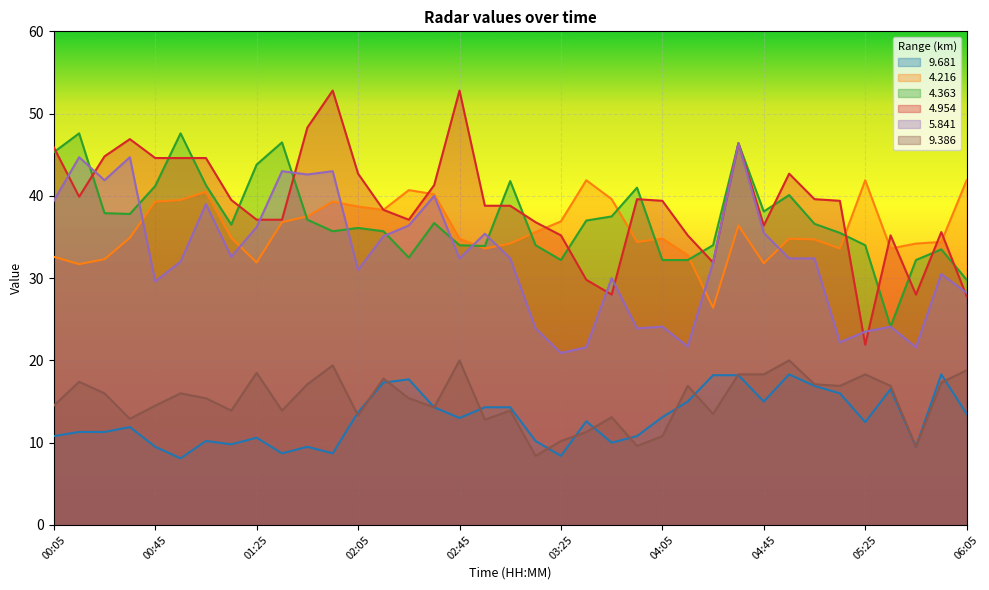

Reading right to left, what are all the values shown in this chart?

9.681: 06:05=13.5	05:55=18.3	05:45=9.5	05:35=16.5	05:25=12.5	05:15=16.0	05:05=16.9	04:55=18.3	04:45=15.0	04:35=18.2	04:25=18.2	04:15=15.0	04:05=13.1	03:55=10.8	03:45=10.0	03:35=12.6	03:25=8.4	03:15=10.2	03:05=14.3	02:55=14.3	02:45=13.0	02:35=14.3	02:25=17.7	02:15=17.3	02:05=13.7	01:55=8.7	01:45=9.5	01:35=8.7	01:25=10.6	01:15=9.8	01:05=10.2	00:55=8.1	00:45=9.5	00:35=11.9	00:25=11.3	00:15=11.3	00:05=10.8
4.216: 06:05=41.9	05:55=34.4	05:45=34.2	05:35=33.6	05:25=41.9	05:15=33.6	05:05=34.7	04:55=34.8	04:45=31.8	04:35=36.4	04:25=26.4	04:15=32.8	04:05=34.8	03:55=34.4	03:45=39.6	03:35=41.9	03:25=36.9	03:15=35.6	03:05=34.2	02:55=33.6	02:45=34.8	02:35=40.2	02:25=40.7	02:15=38.3	02:05=38.7	01:55=39.3	01:45=37.5	01:35=36.8	01:25=31.9	01:15=34.9	01:05=40.5	00:55=39.5	00:45=39.3	00:35=34.9	00:25=32.3	00:15=31.7	00:05=32.6
4.363: 06:05=29.8	05:55=33.5	05:45=32.2	05:35=24.1	05:25=34.0	05:15=35.5	05:05=36.6	04:55=40.1	04:45=38.1	04:35=46.4	04:25=34.0	04:15=32.2	04:05=32.2	03:55=41.0	03:45=37.5	03:35=37.0	03:25=32.2	03:15=34.0	03:05=41.8	02:55=33.9	02:45=34.0	02:35=36.7	02:25=32.5	02:15=35.7	02:05=36.1	01:55=35.7	01:45=37.1	01:35=46.5	01:25=43.8	01:15=36.5	01:05=41.3	00:55=47.6	00:45=41.2	00:35=37.8	00:25=37.9	00:15=47.6	00:05=45.3
4.954: 06:05=27.8	05:55=35.6	05:45=28.0	05:35=35.2	05:25=21.9	05:15=39.4	05:05=39.6	04:55=42.7	04:45=36.4	04:35=46.4	04:25=31.9	04:15=35.2	04:05=39.4	03:55=39.6	03:45=28.0	03:35=29.8	03:25=35.2	03:15=36.8	03:05=38.8	02:55=38.8	02:45=52.8	02:35=41.3	02:25=37.1	02:15=38.3	02:05=42.7	01:55=52.8	01:45=48.3	01:35=37.1	01:25=37.1	01:15=39.5	01:05=44.6	00:55=44.6	00:45=44.6	00:35=46.9	00:25=44.8	00:15=39.9	00:05=45.9
5.841: 06:05=28.2	05:55=30.5	05:45=21.6	05:35=24.1	05:25=23.5	05:15=22.2	05:05=32.4	04:55=32.4	04:45=35.5	04:35=46.4	04:25=31.9	04:15=21.7	04:05=24.1	03:55=23.9	03:45=30.0	03:35=21.6	03:25=20.9	03:15=23.9	03:05=32.4	02:55=35.4	02:45=32.4	02:35=40.0	02:25=36.4	02:15=35.1	02:05=31.0	01:55=43.0	01:45=42.6	01:35=43.0	01:25=36.2	01:15=32.6	01:05=39.0	00:55=32.0	00:45=29.6	00:35=44.7	00:25=41.9	00:15=44.7	00:05=39.4
9.386: 06:05=18.8	05:55=17.3	05:45=9.5	05:35=16.9	05:25=18.3	05:15=16.9	05:05=17.1	04:55=20.0	04:45=18.3	04:35=18.3	04:25=13.5	04:15=16.9	04:05=10.8	03:55=9.6	03:45=13.1	03:35=11.3	03:25=10.2	03:15=8.4	03:05=13.9	02:55=12.8	02:45=20.0	02:35=14.3	02:25=15.4	02:15=17.8	02:05=13.3	01:55=19.4	01:45=17.1	01:35=13.9	01:25=18.5	01:15=13.9	01:05=15.4	00:55=16.0	00:45=14.5	00:35=12.9	00:25=16.0	00:15=17.4	00:05=14.5